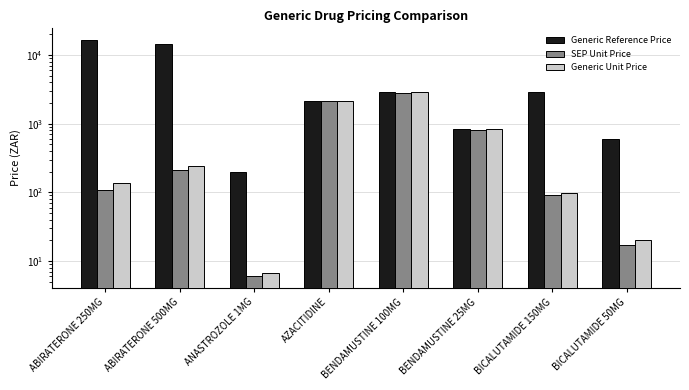

What is the total value across all series at ANASTROZOLE 1MG?

211.7